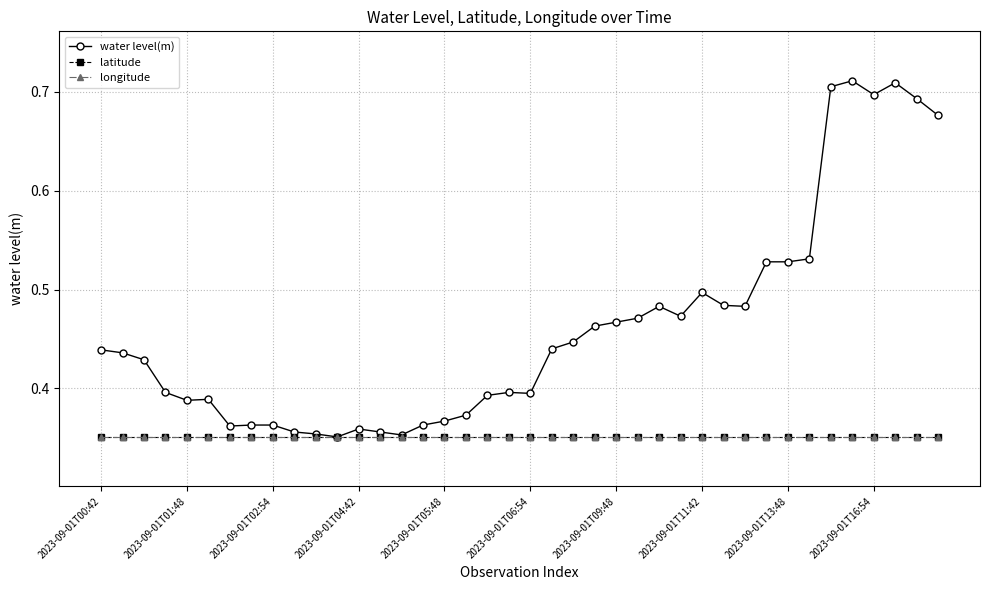

Does the chart have visible grid lines?

Yes